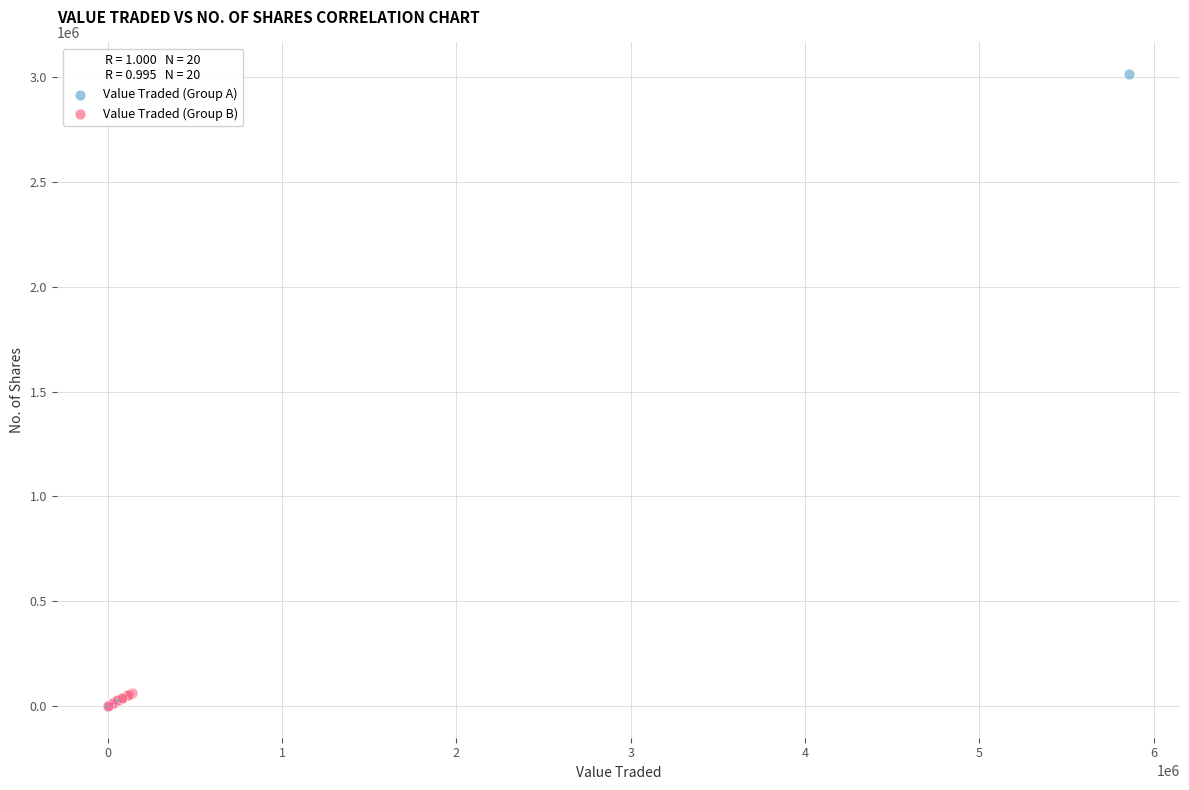

Which series reaches the maximum Y coordinate?

Value Traded (Group A)